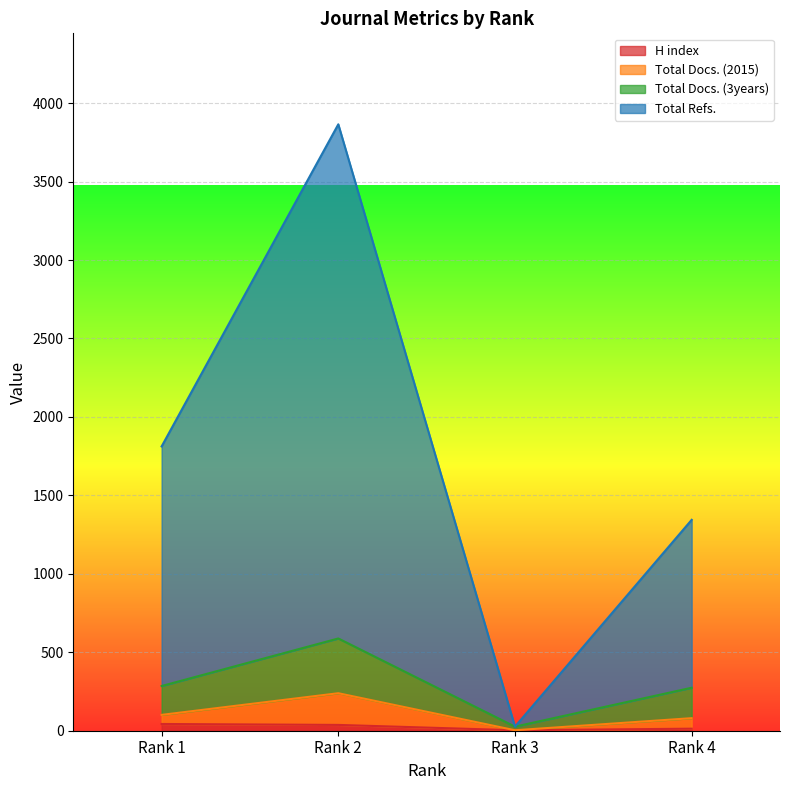

At which category is the sum across all series the highest?

Rank 2